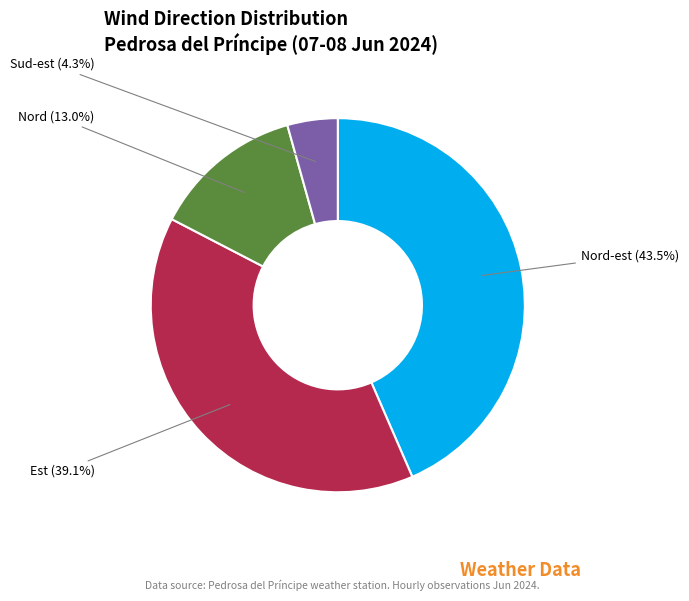

How many slices are in this pie chart?

4